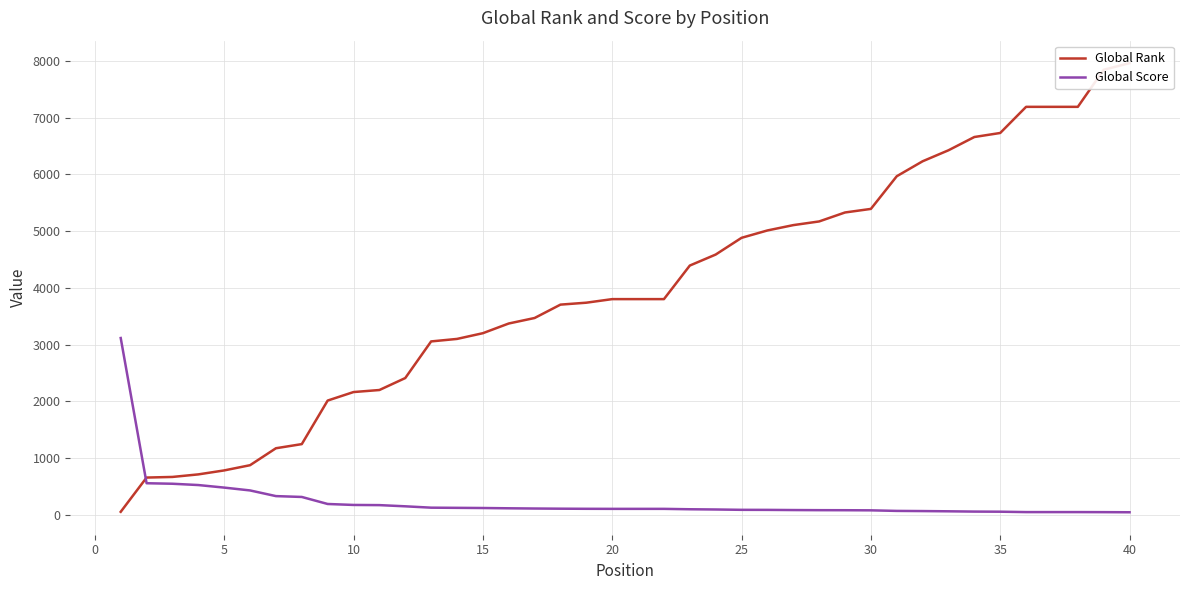

Is this an area chart (filled region under the line)?

No